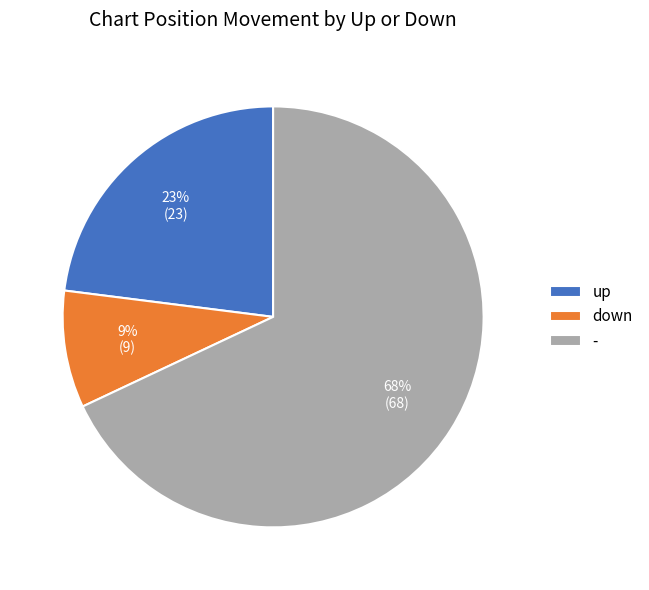

Which has a higher value, - or up?

-